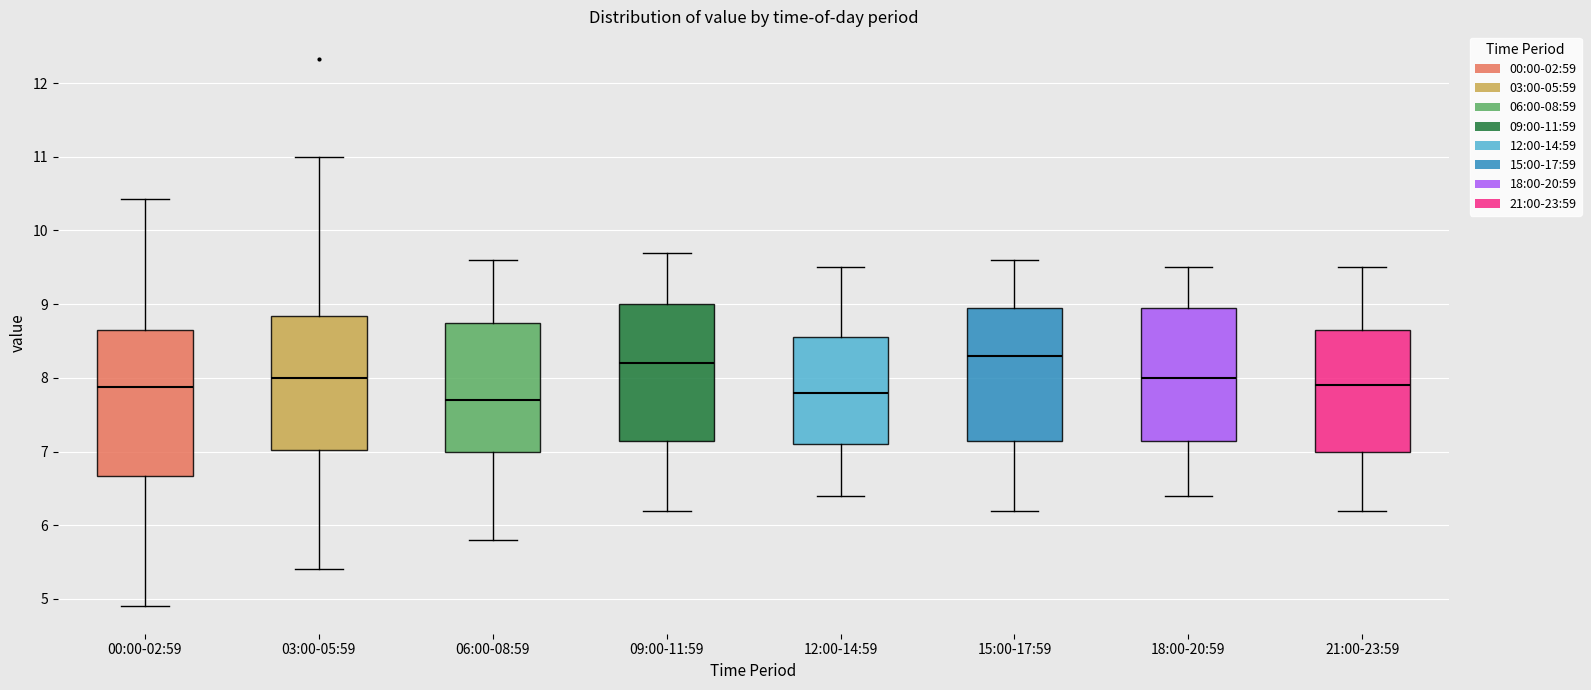

Reading left to right, transcribe this box plot: for each box, give where its median line is, the range the box spans, and where its two whiskers end, as read against the y-axis. The values are not printed on the chart, so give them approximately, as read against the axis.

00:00-02:59: median 7.9, box 6.7 to 8.7, whiskers 4.9 to 10.4
03:00-05:59: median 8.0, box 7.0 to 8.8, whiskers 5.4 to 11.0
06:00-08:59: median 7.7, box 7.0 to 8.8, whiskers 5.8 to 9.6
09:00-11:59: median 8.2, box 7.2 to 9.0, whiskers 6.2 to 9.7
12:00-14:59: median 7.8, box 7.1 to 8.6, whiskers 6.4 to 9.5
15:00-17:59: median 8.3, box 7.2 to 9.0, whiskers 6.2 to 9.6
18:00-20:59: median 8.0, box 7.2 to 9.0, whiskers 6.4 to 9.5
21:00-23:59: median 7.9, box 7.0 to 8.7, whiskers 6.2 to 9.5